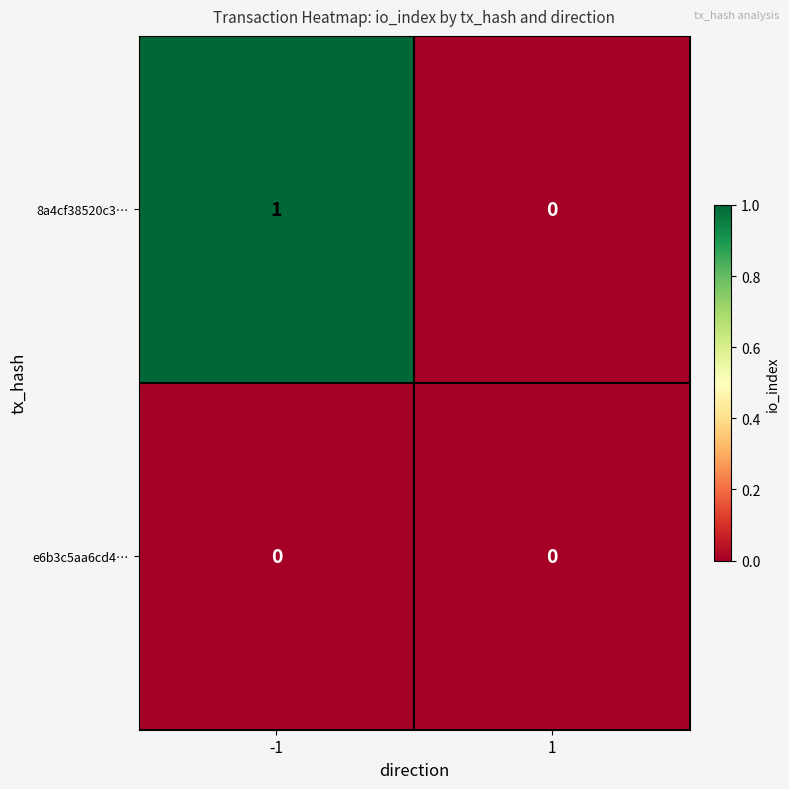

Is the value of e6b3c5aa6cd4… at -1 greater than the value of 8a4cf38520c3… at -1?

No